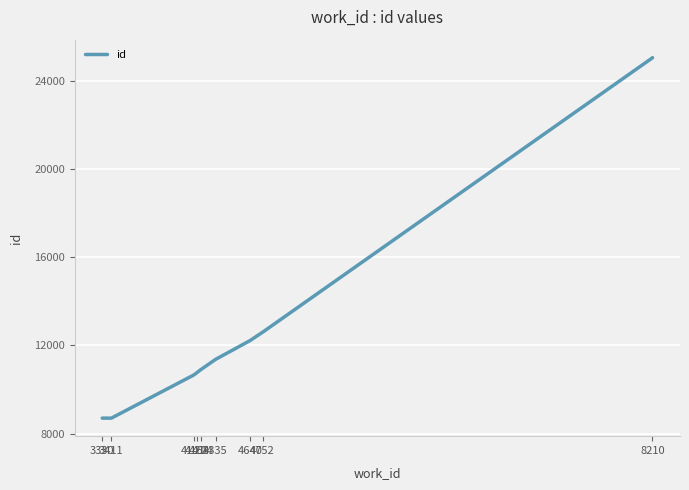

Reading right to left, list all the values displayed in this chart.

25056	25051	12600	12219	11368	10903	10760	10658	8703	8704